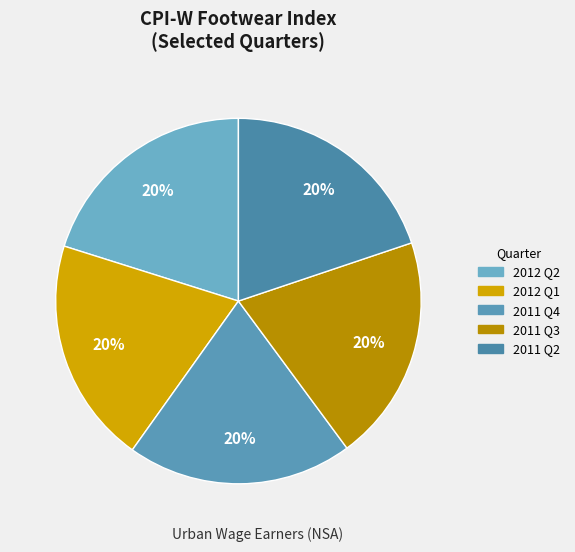

To the nearest percent, what is the combined percentage of 2012 Q2 and 2011 Q4?

40%